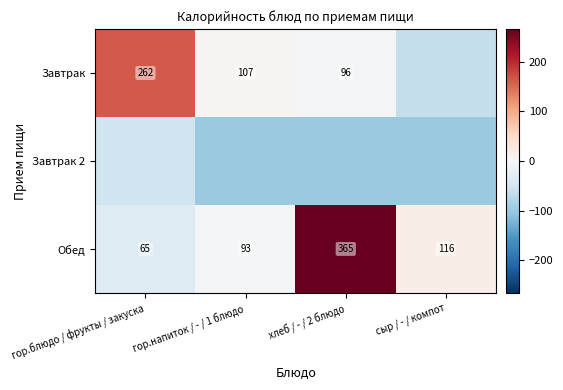

Where is Обед nearest to the value 215?

сыр / - / компот